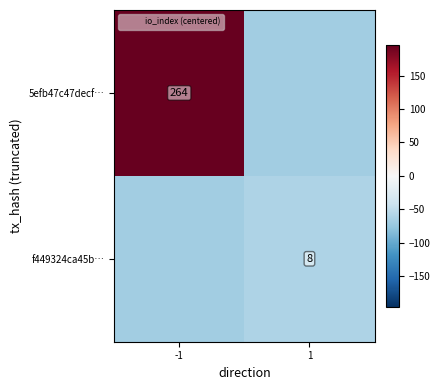

How many values in the f449324ca45b… series are below -60?

1